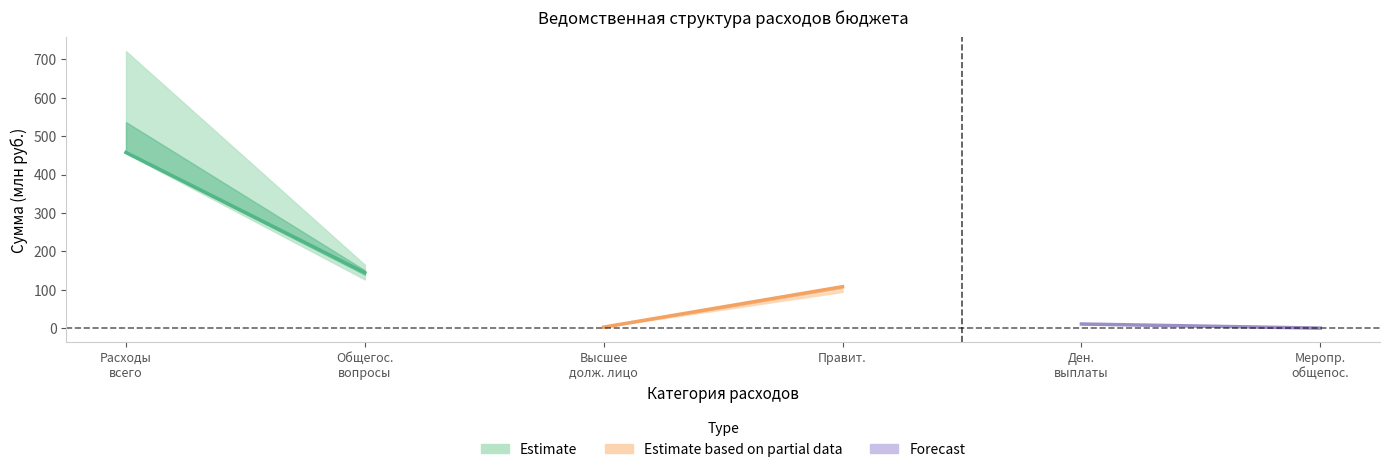

Which has a higher value, Общегос.
вопросы or Расходы
всего?

Расходы
всего